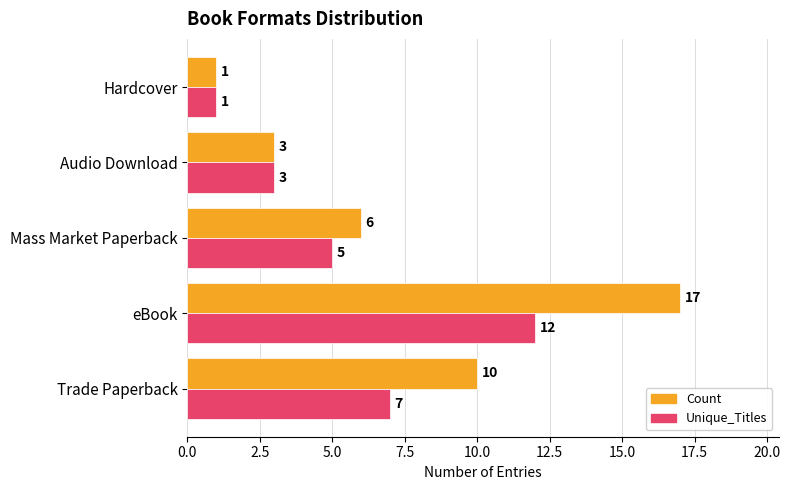

True or false: Unique_Titles has a value of 2 at Audio Download.

False